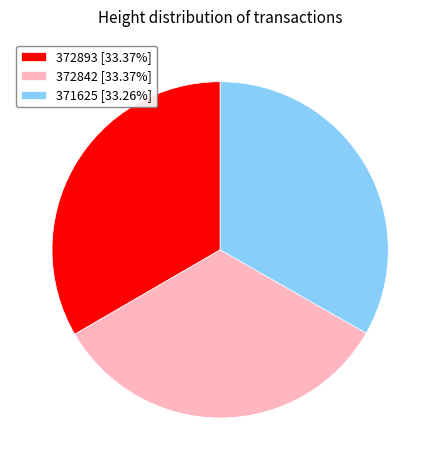

Do 372893 [33.37%] and 372842 [33.37%] together represent more than half of the pie?

Yes